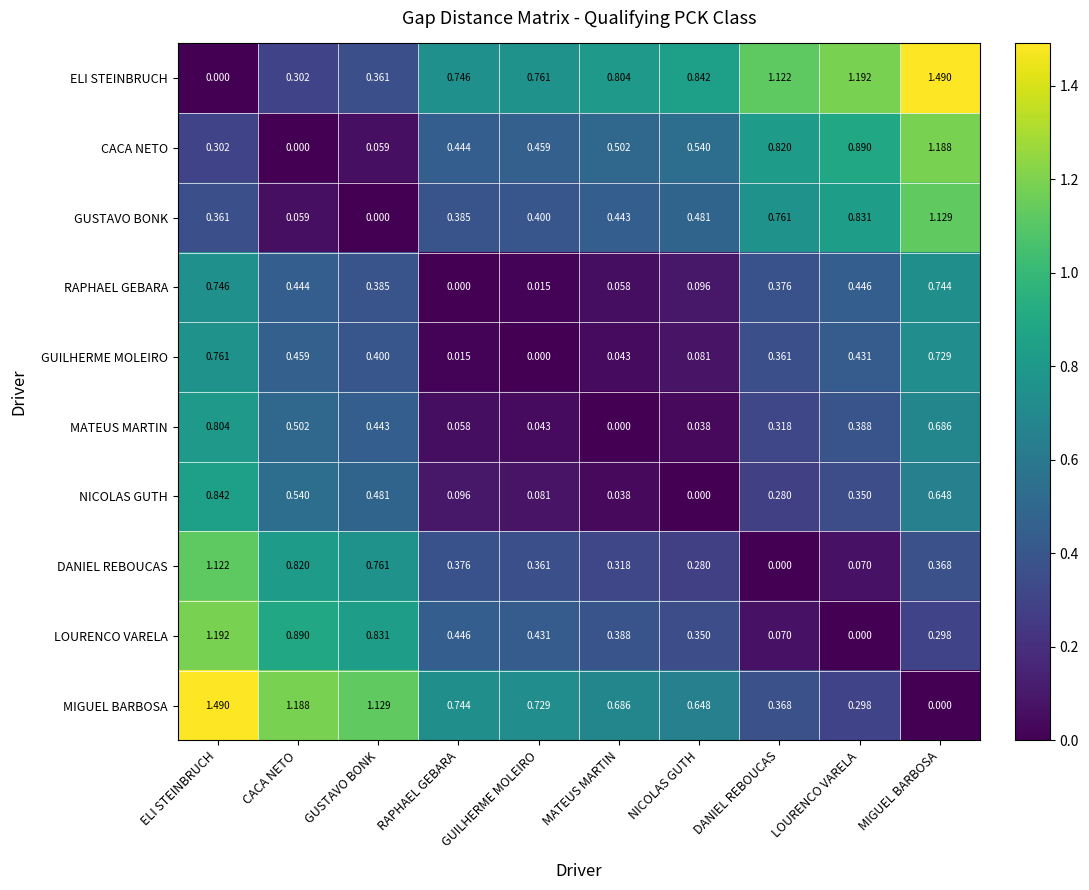

List the labels in order of DANIEL REBOUCAS value, smallest first.

DANIEL REBOUCAS, LOURENCO VARELA, NICOLAS GUTH, MATEUS MARTIN, GUILHERME MOLEIRO, MIGUEL BARBOSA, RAPHAEL GEBARA, GUSTAVO BONK, CACA NETO, ELI STEINBRUCH